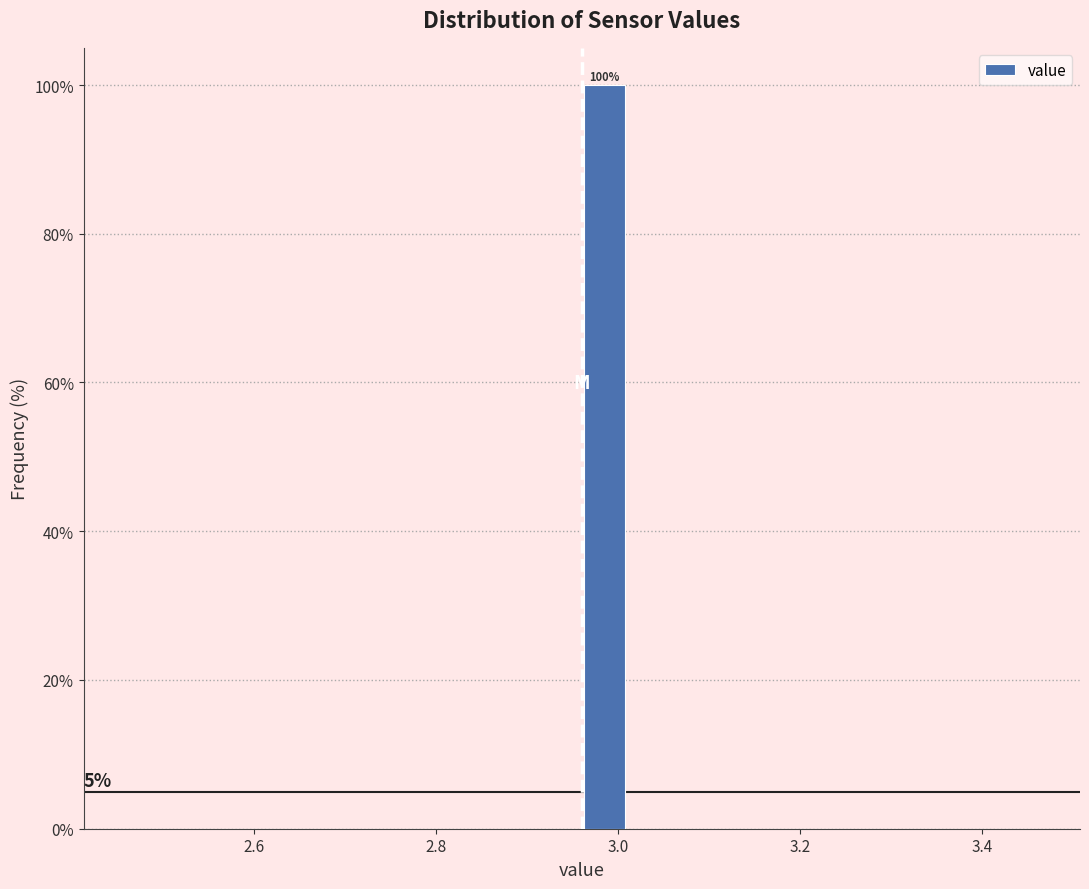

Around what value on the x-axis is the tallest bar? Give the approximate position of its centre, as read against the axis.

2.98